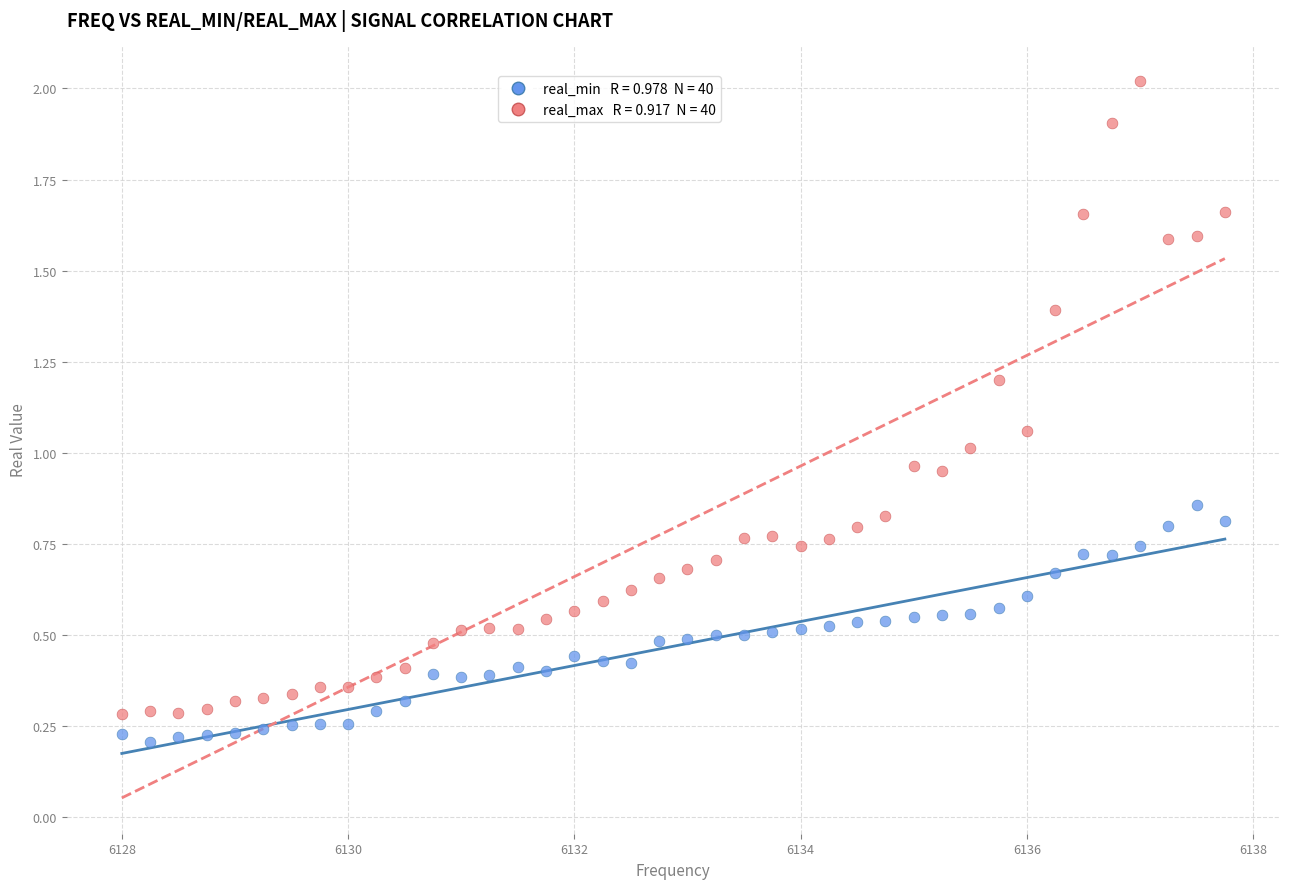

Across all data points, what is the range of Y values (max minus min)?

1.8